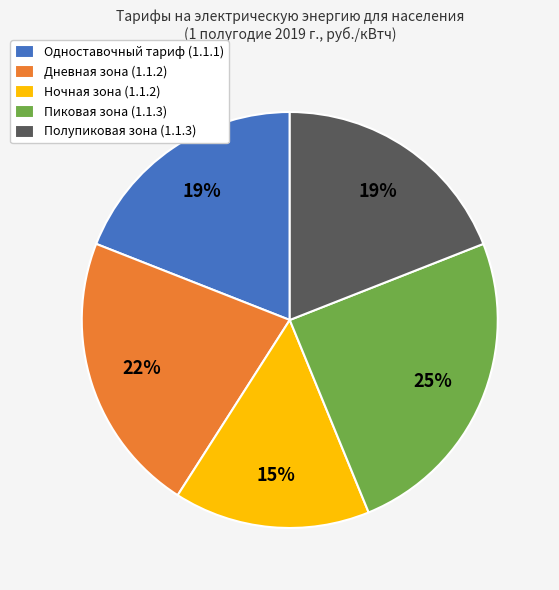

True or false: Ночная зона (1.1.2) accounts for 3% of the total.

False